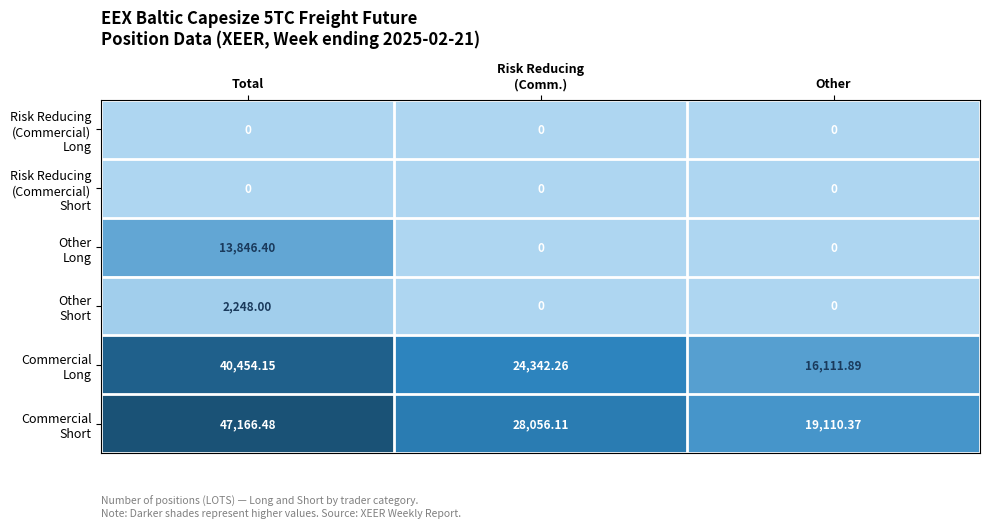

At which category is the sum across all series the highest?

Total